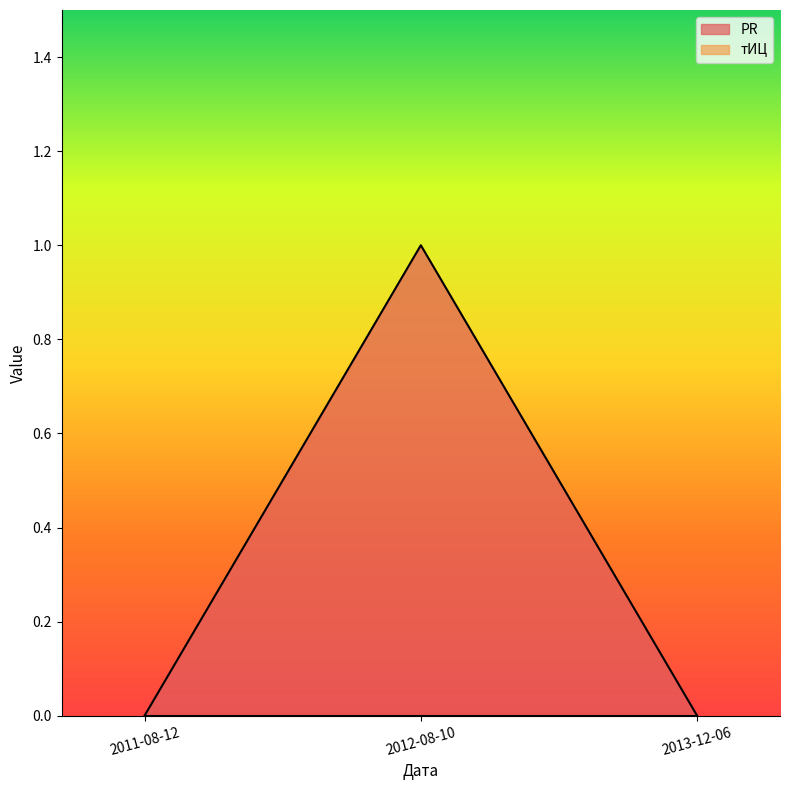

Reading right to left, list all the values displayed in this chart.

2013-12-06=0	2012-08-10=1	2011-08-12=0